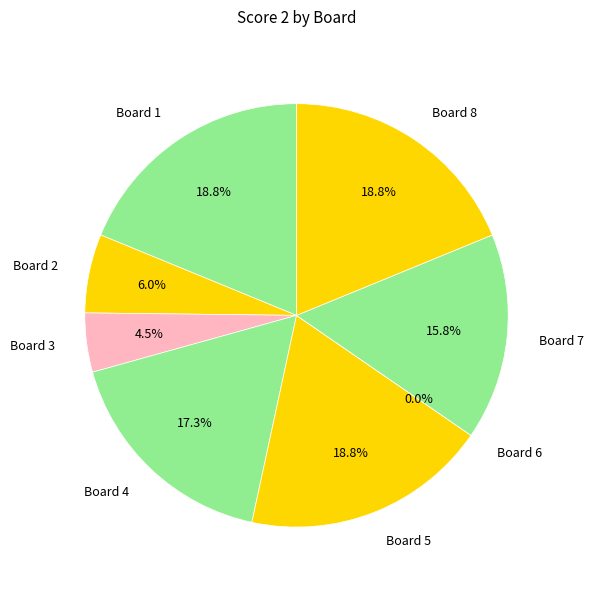

What percentage is NOT represented by Board 7?

84.2%